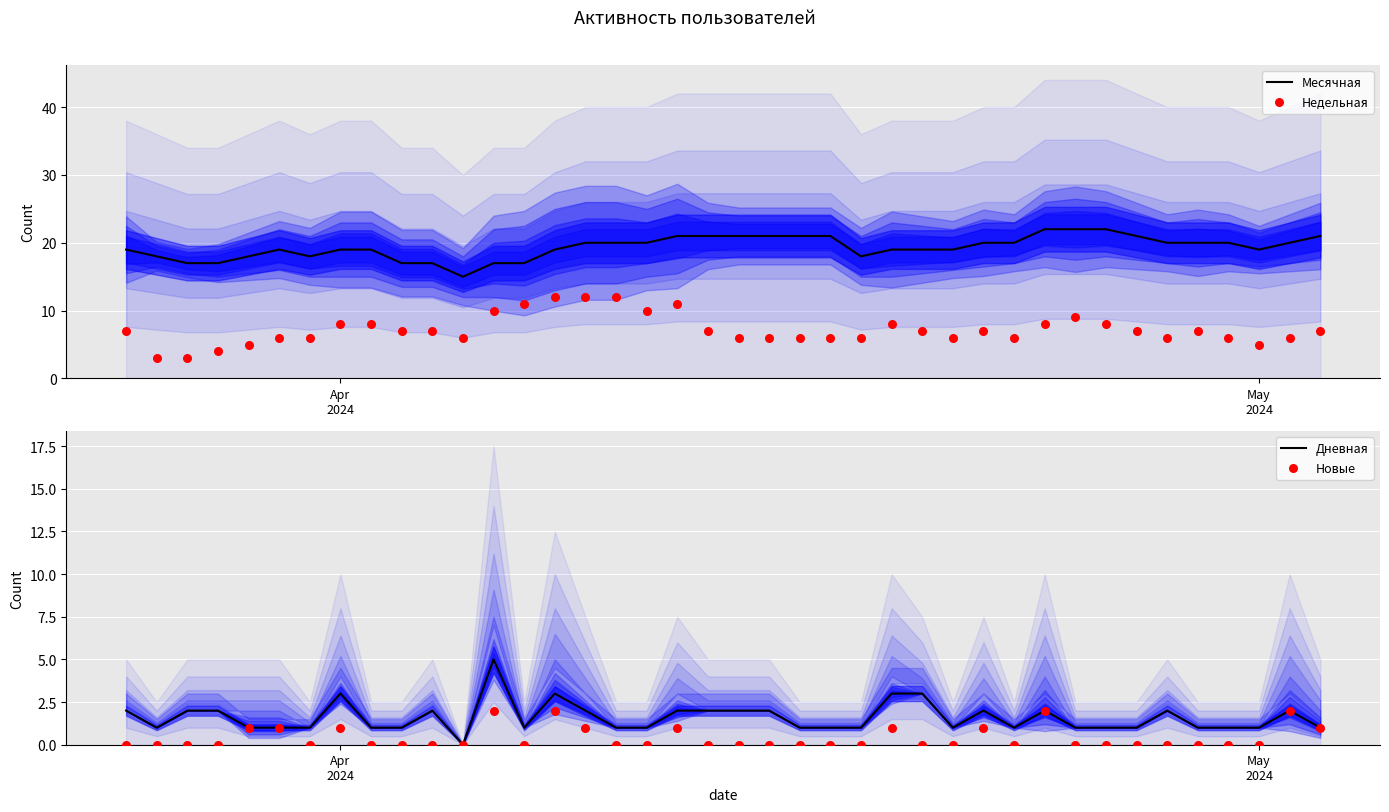

Which series has the largest total across all categories?

Месячная